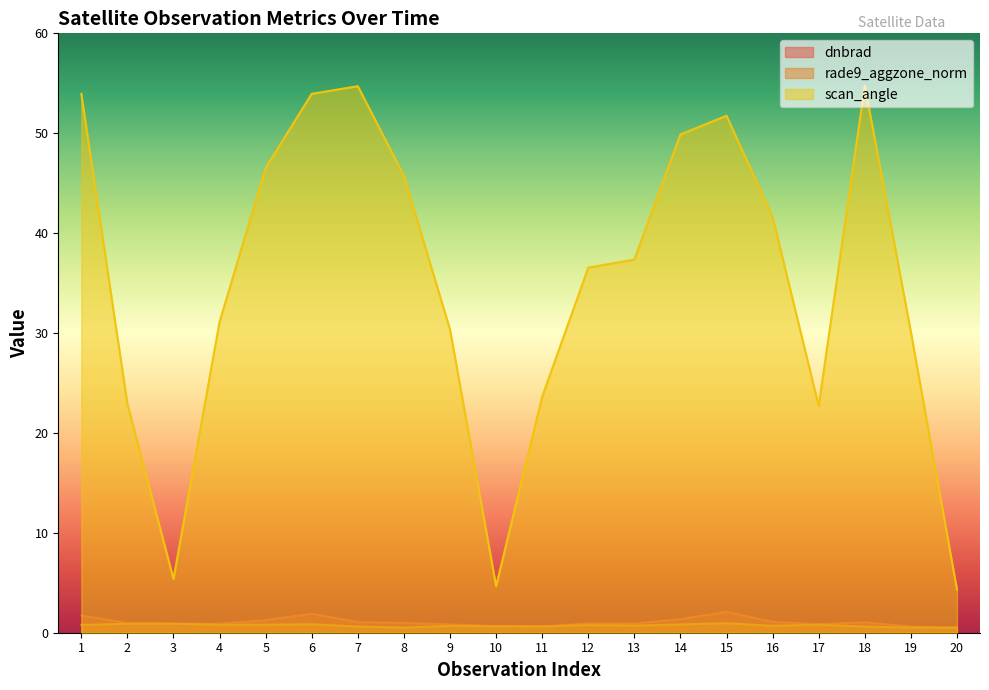

What is the highest value of the rade9_aggzone_norm series?

1.0